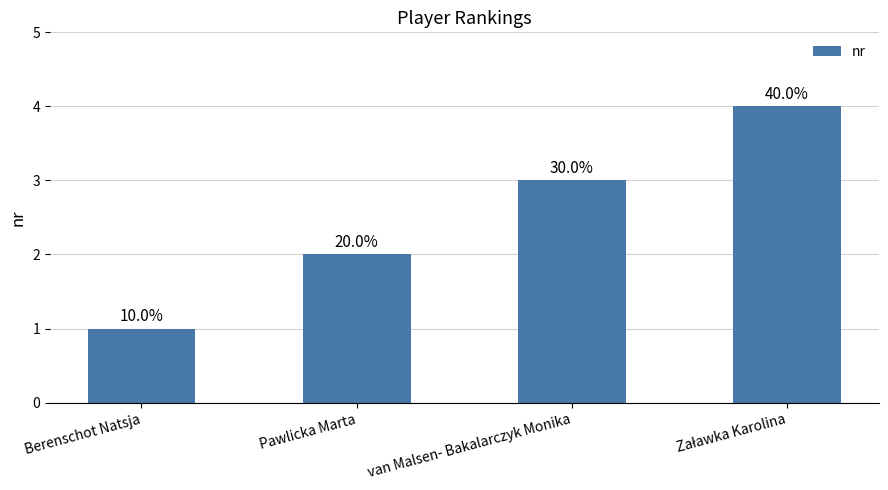

Does the chart contain any negative values?

No